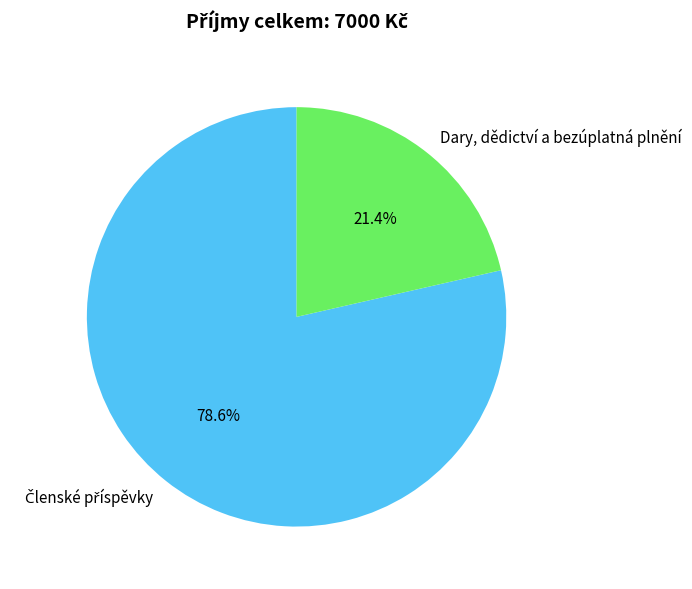

How much of the chart is everything except Dary, dědictví a bezúplatná plnění?

78.6%